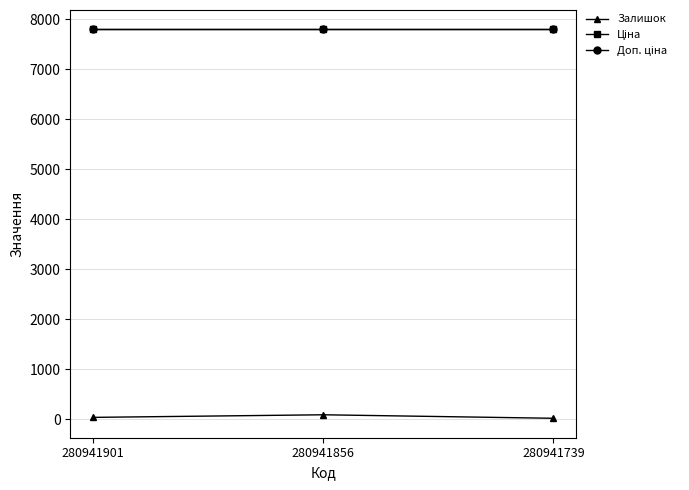

Does the chart have visible grid lines?

Yes